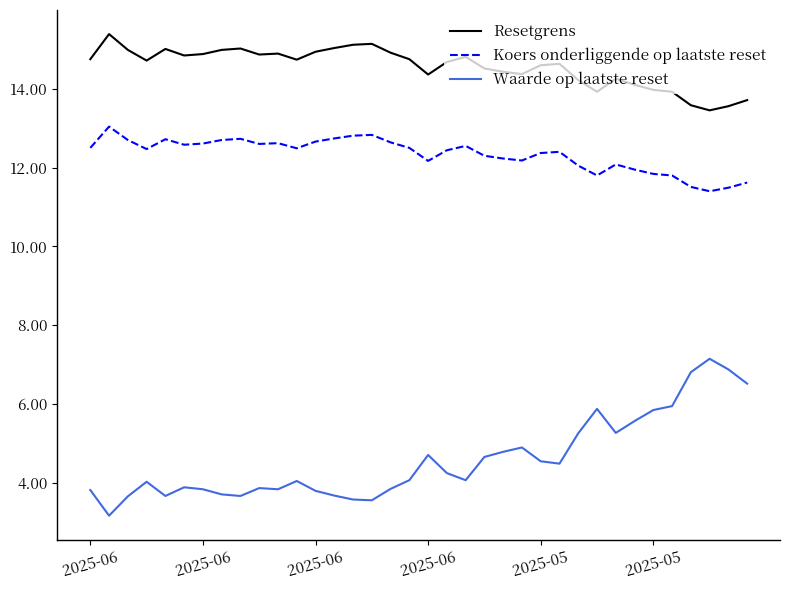

Rank the series by their maximum value, from lowest to highest.

Waarde op laatste reset, Koers onderliggende op laatste reset, Resetgrens